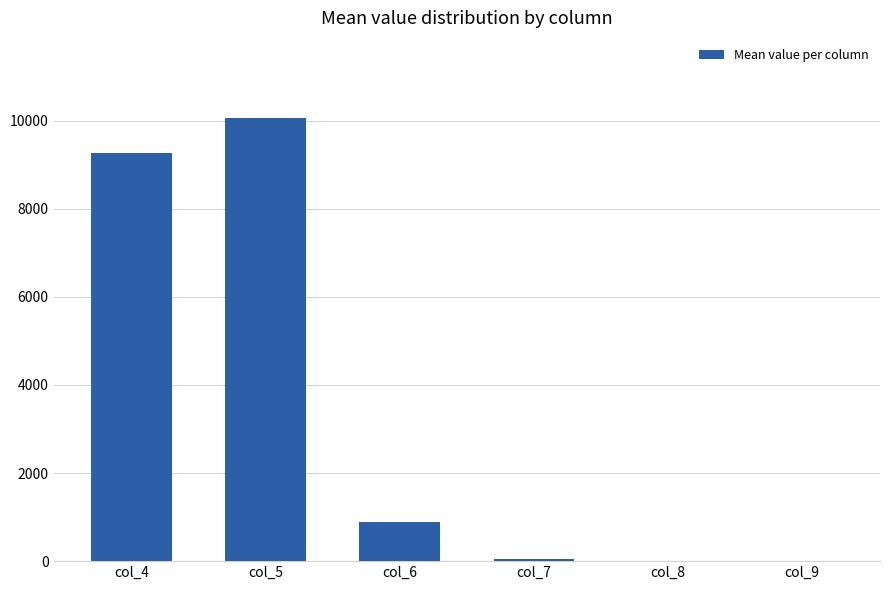

Is it true that the value at col_6 is 343.8?

False